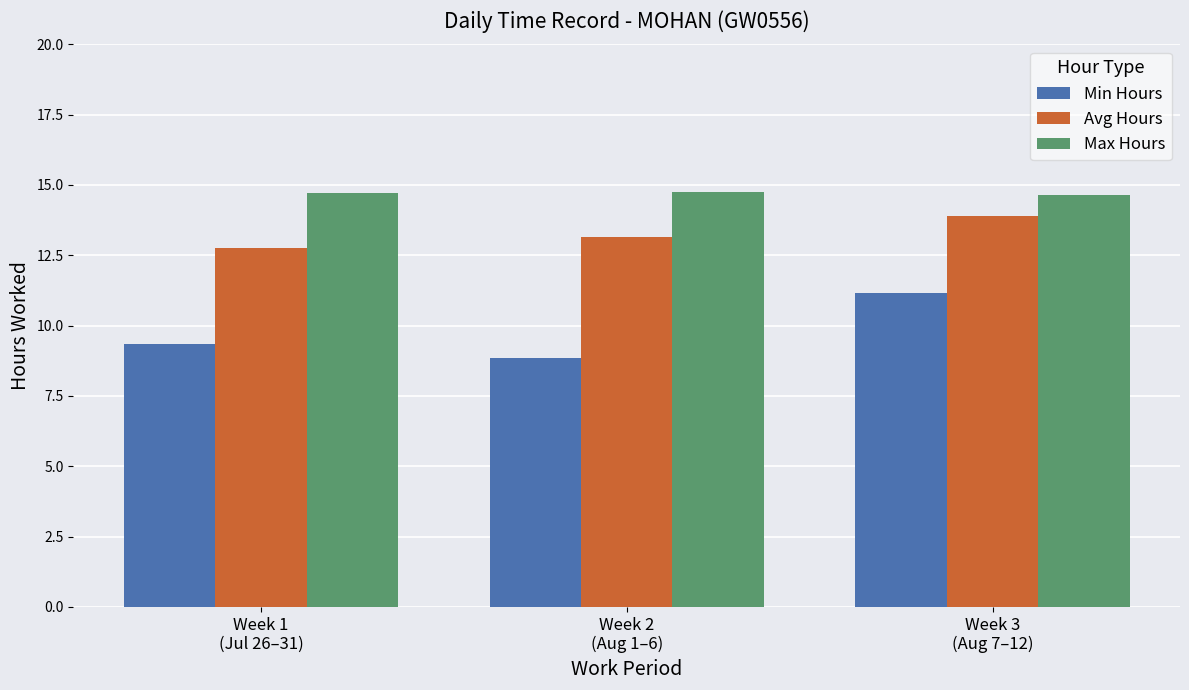

True or false: Max Hours has a value of 20.4 at Week 1
(Jul 26–31).

False